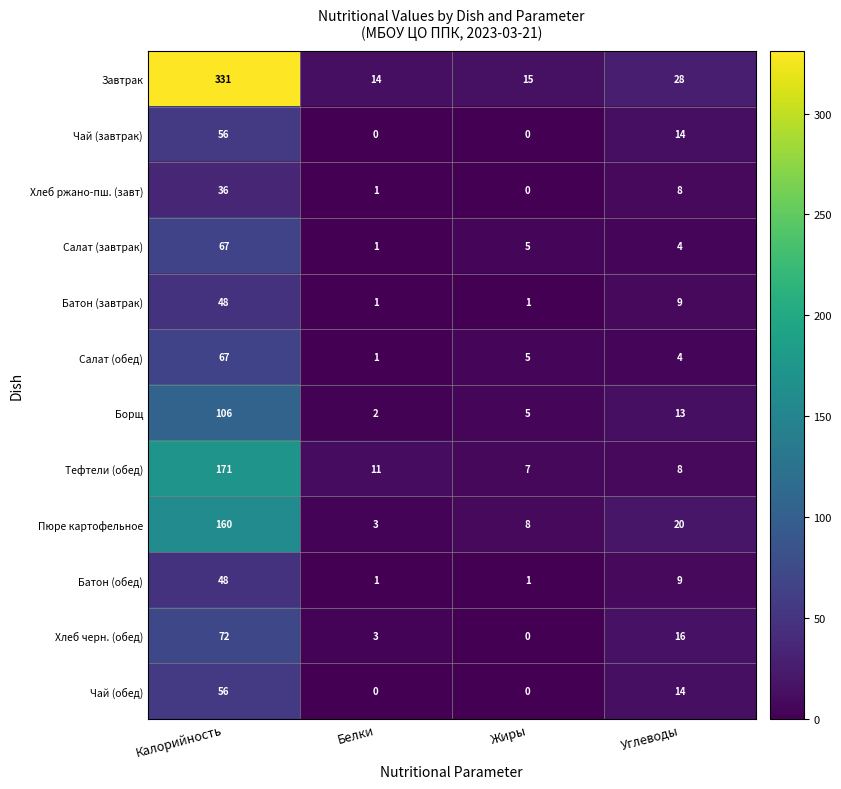

How many data points in Завтрак are less than 28?

2